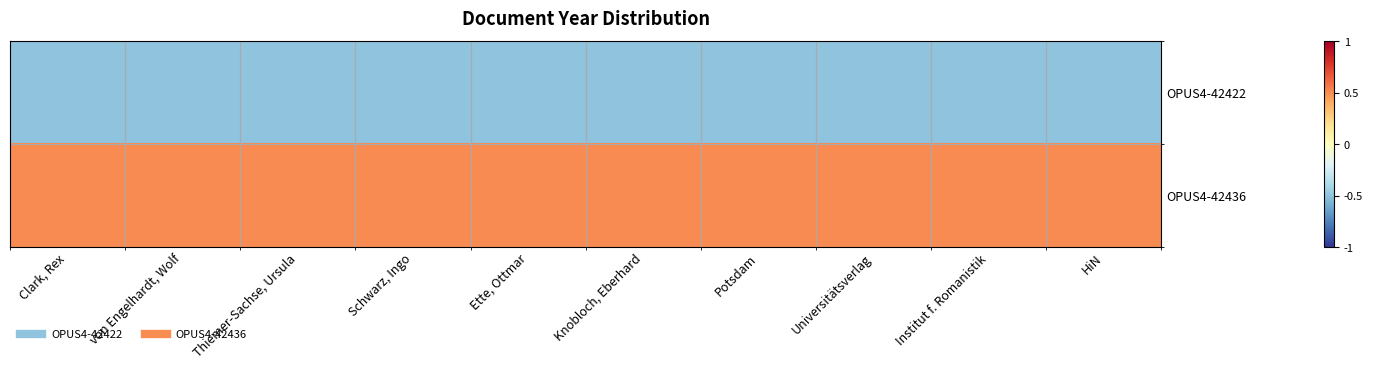

Which series has the largest total across all categories?

OPUS4-42436